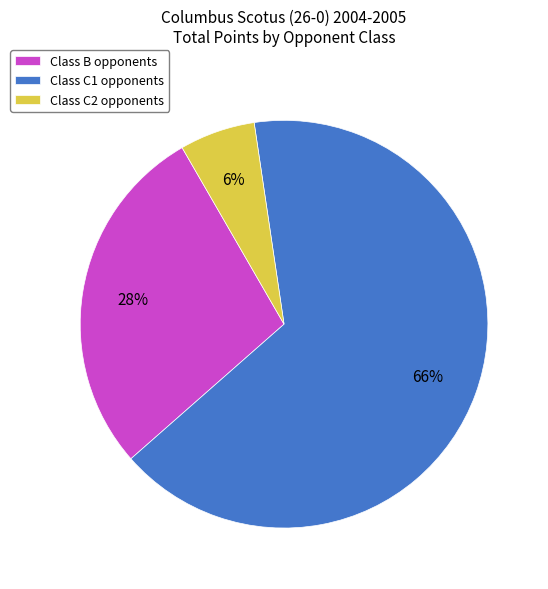

Does Class B opponents account for over 50% of the chart?

No